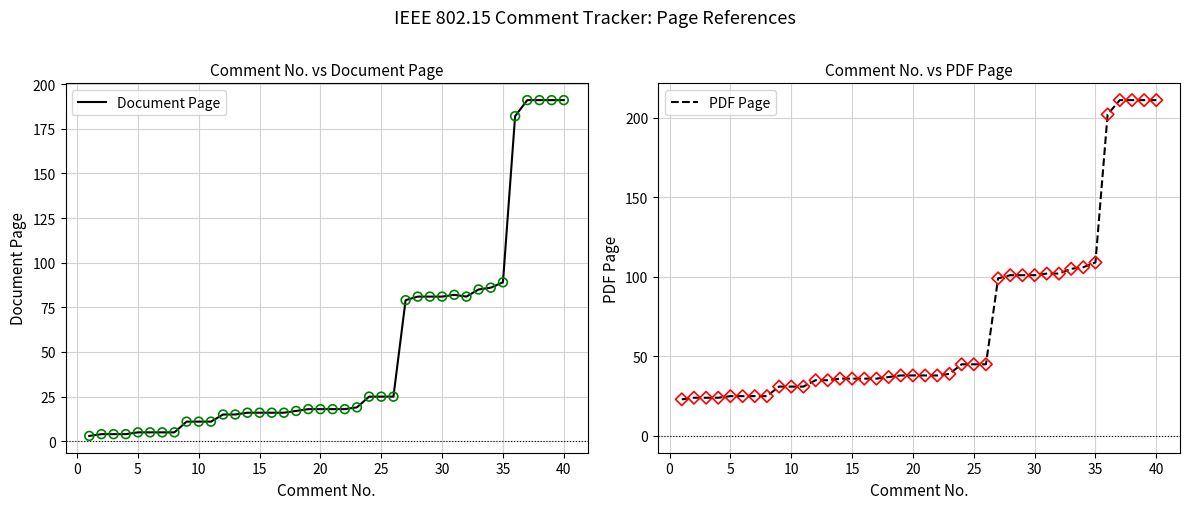

At how many categories does at least one series exceed 96?

14